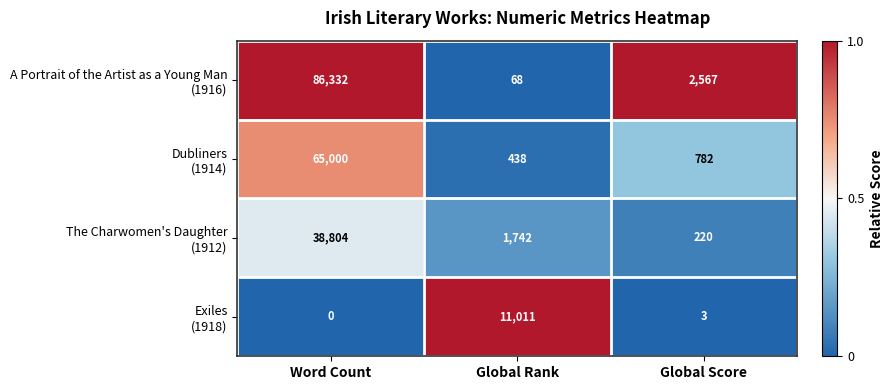

What is the greatest value displayed?

86332